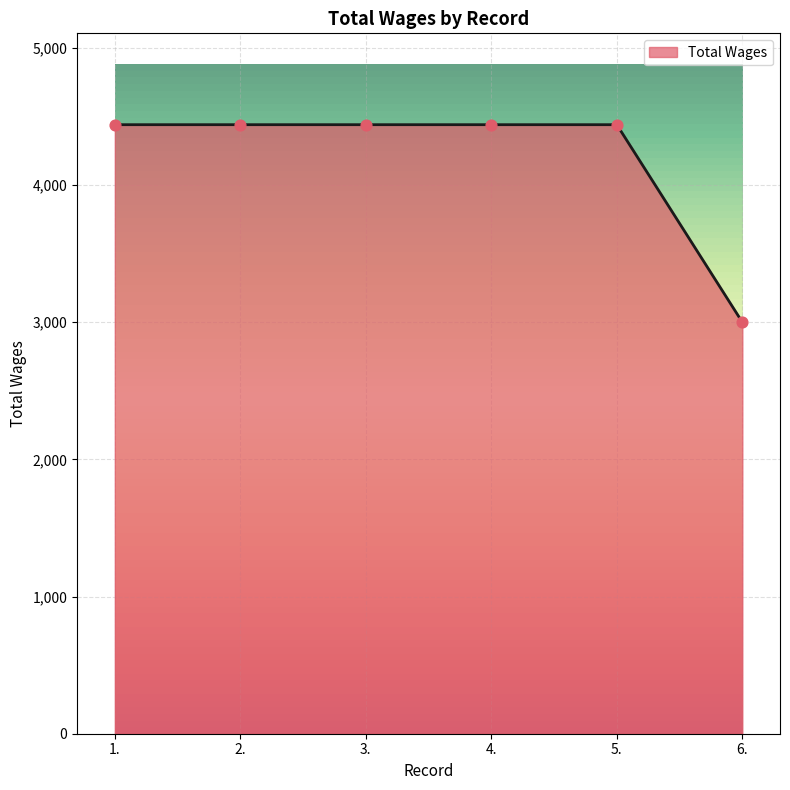

What is the ratio of the value at 1. to the value at 5.?

1.0